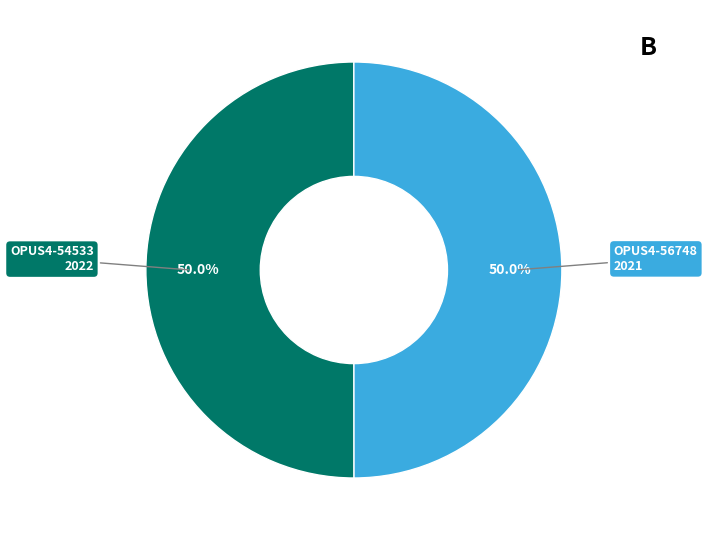

Is it true that OPUS4-54533 is 50% of the pie?

True